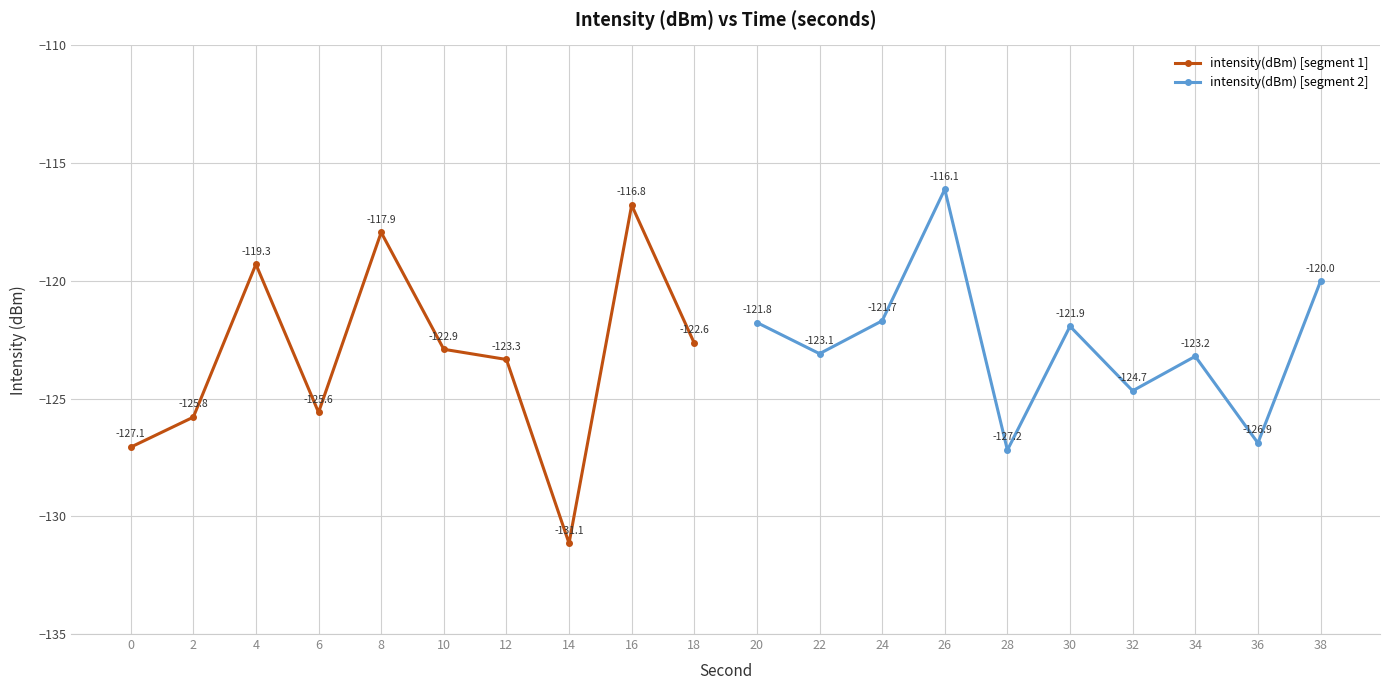

What is the value of the intensity(dBm) [segment 2] point at the 9th from the left?

-126.9